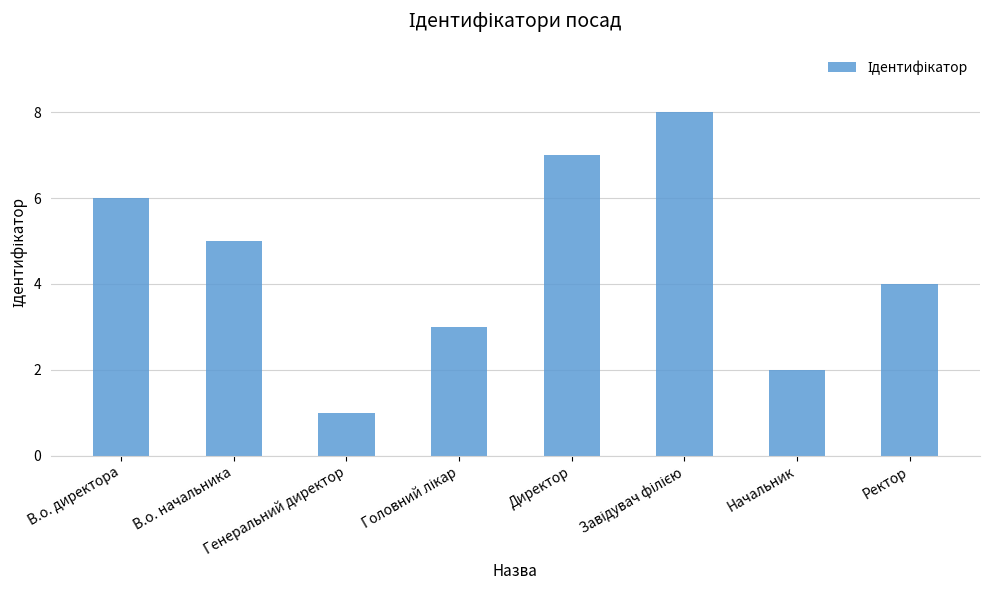

What value does the data have at В.о. директора?

6